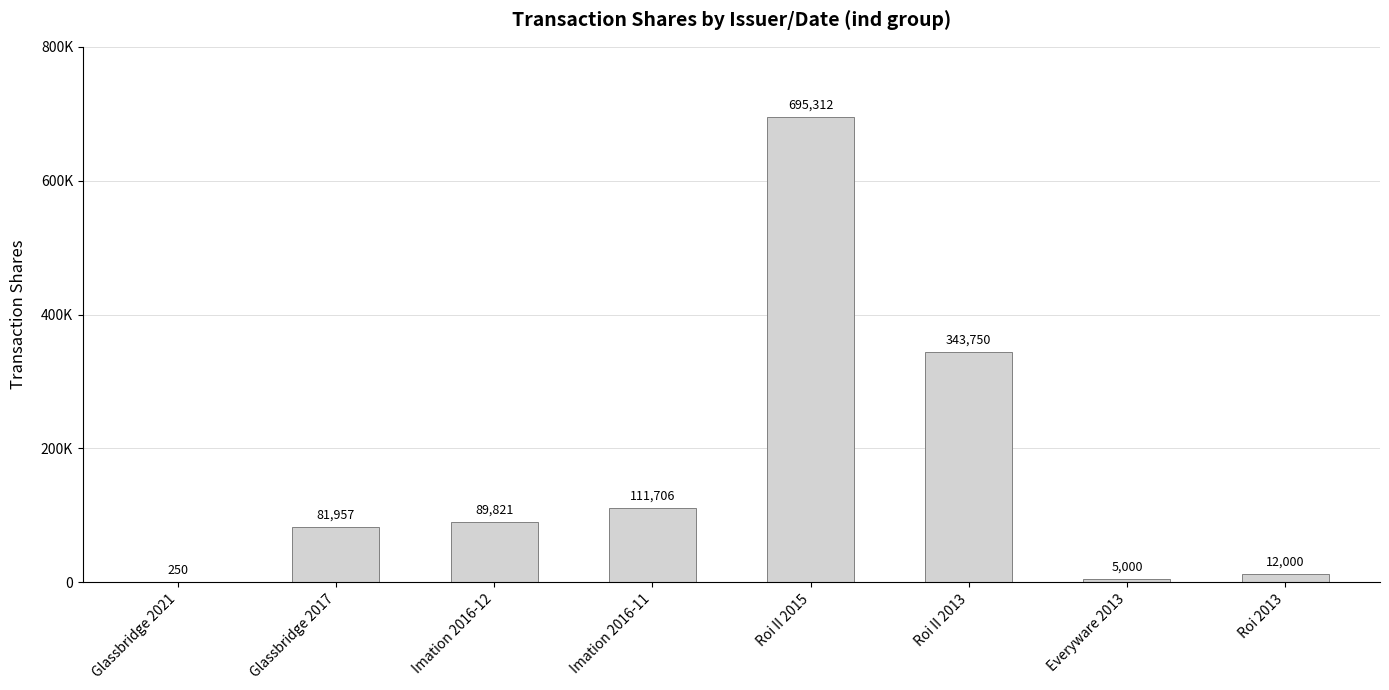

What is the sum of all values?

1339796